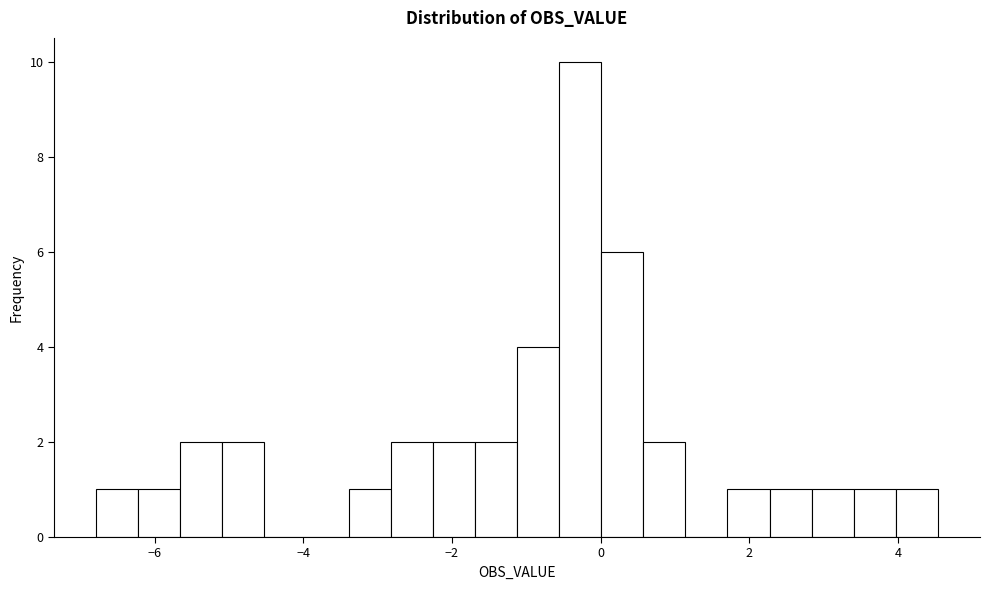

Around what value on the x-axis is the tallest bar? Give the approximate position of its centre, as read against the axis.

-0.2